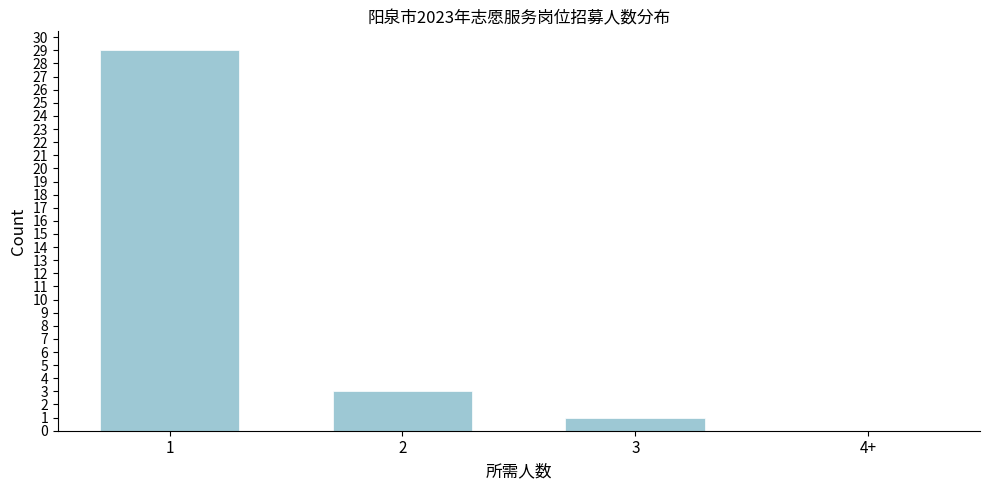

Reading right to left, extract all data points from this chart.

4+=0	3=1	2=3	1=29